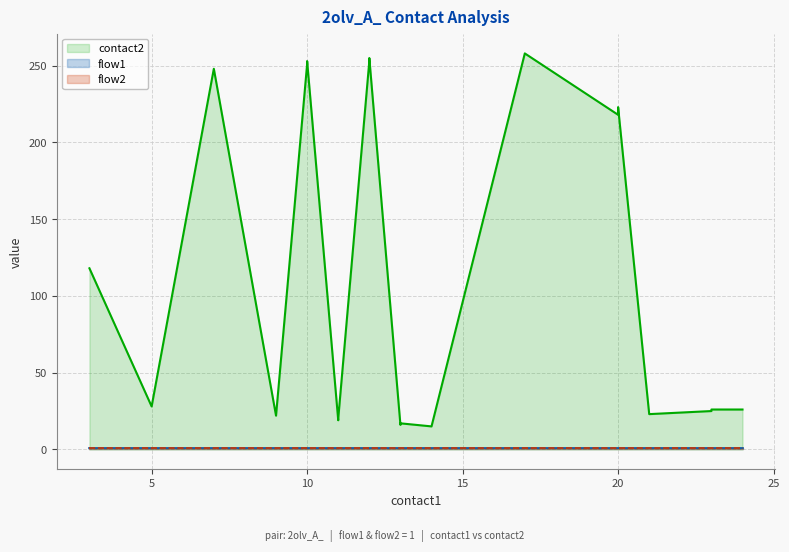

Does the chart display data point markers on the line(s)?

No